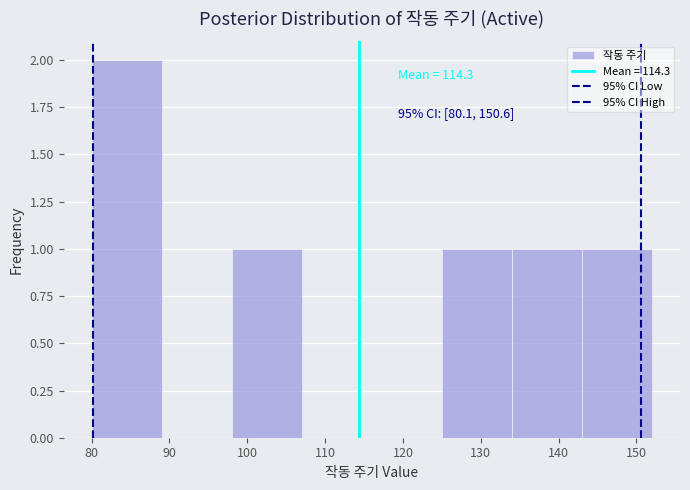

Over which range of the x-axis is the bar tallest?

80 to 89